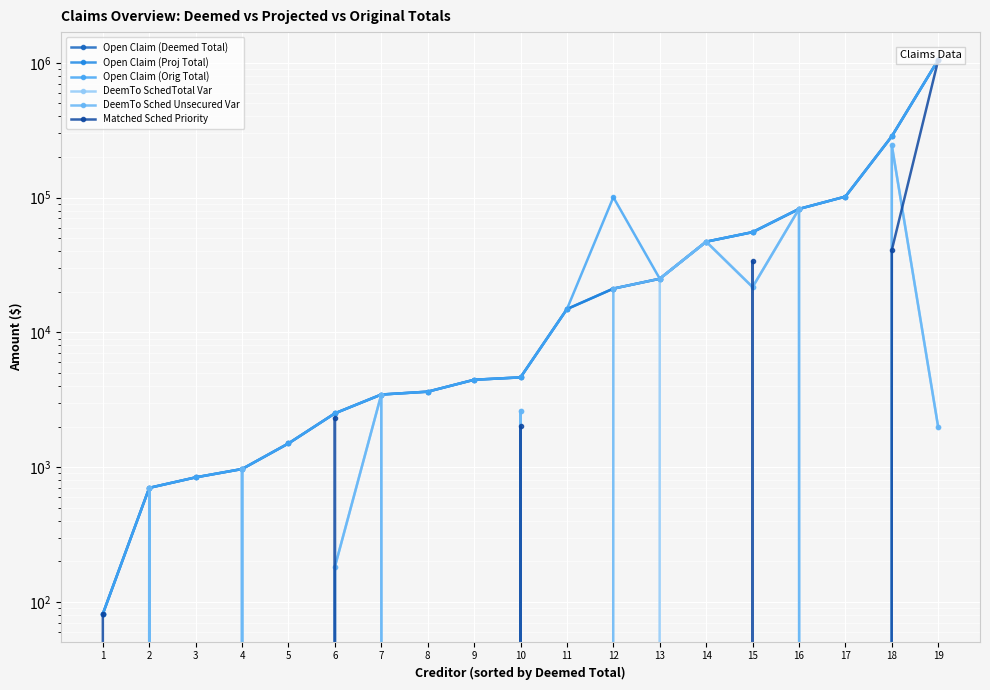

Is it true that DeemTo SchedTotal Var equals 167931.8 at 17?

False